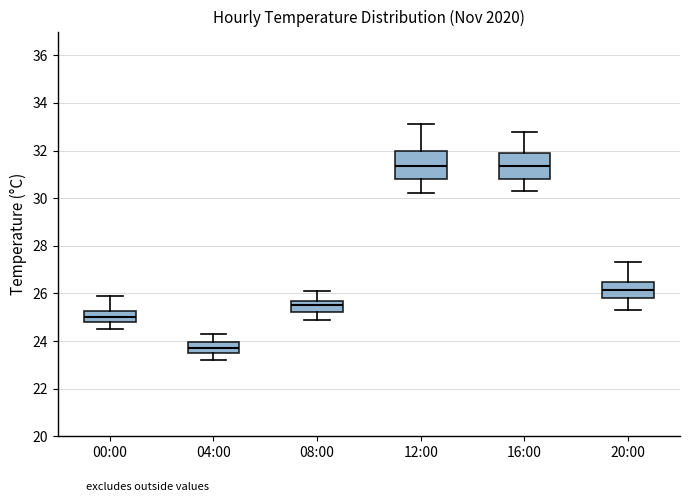

Reading left to right, read every box against the y-axis: the position of its median line, the range the box covers, and the ends of its whiskers. The values are not printed on the chart, so give them approximately, as read against the axis.

00:00: median 25.0, box 24.8 to 25.2, whiskers 24.6 to 26.0
04:00: median 23.8, box 23.6 to 24.0, whiskers 23.2 to 24.4
08:00: median 25.6, box 25.2 to 25.8, whiskers 25.0 to 26.2
12:00: median 31.4, box 30.8 to 32.0, whiskers 30.2 to 33.2
16:00: median 31.4, box 30.8 to 32.0, whiskers 30.4 to 32.8
20:00: median 26.2, box 25.8 to 26.6, whiskers 25.4 to 27.4